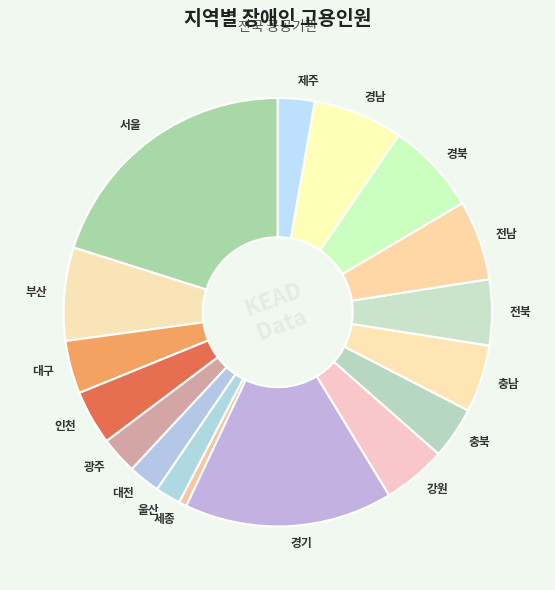

Approximately how many times larger is the value at 대구 compared to 경기?

0.3